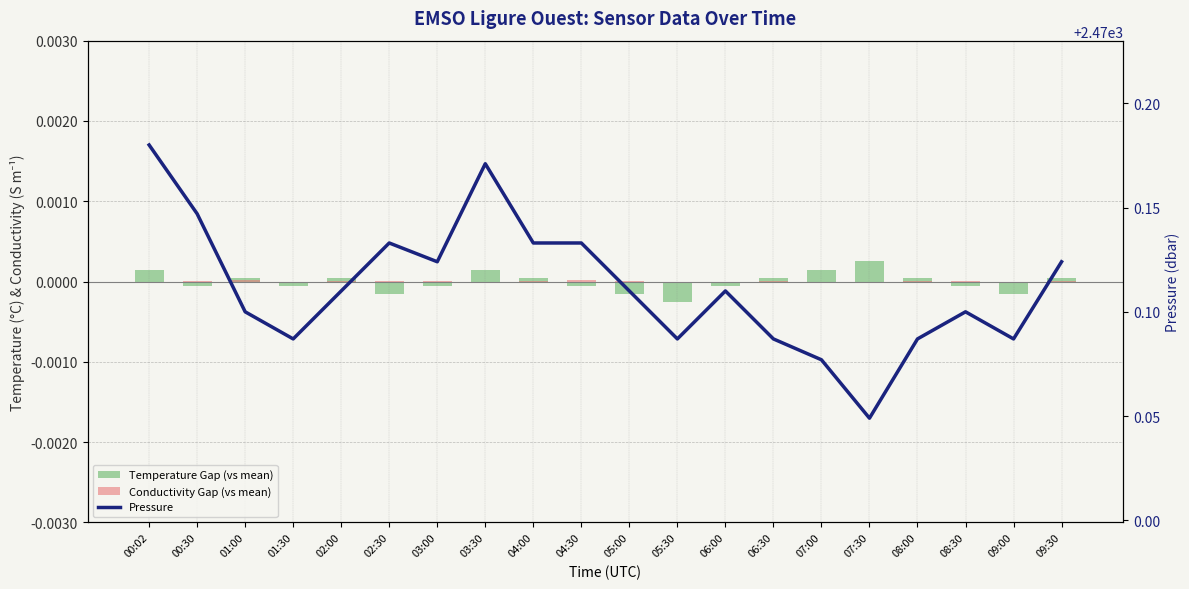

What are all the series names shown in the legend?

Temperature Gap (vs mean), Conductivity Gap (vs mean), Pressure